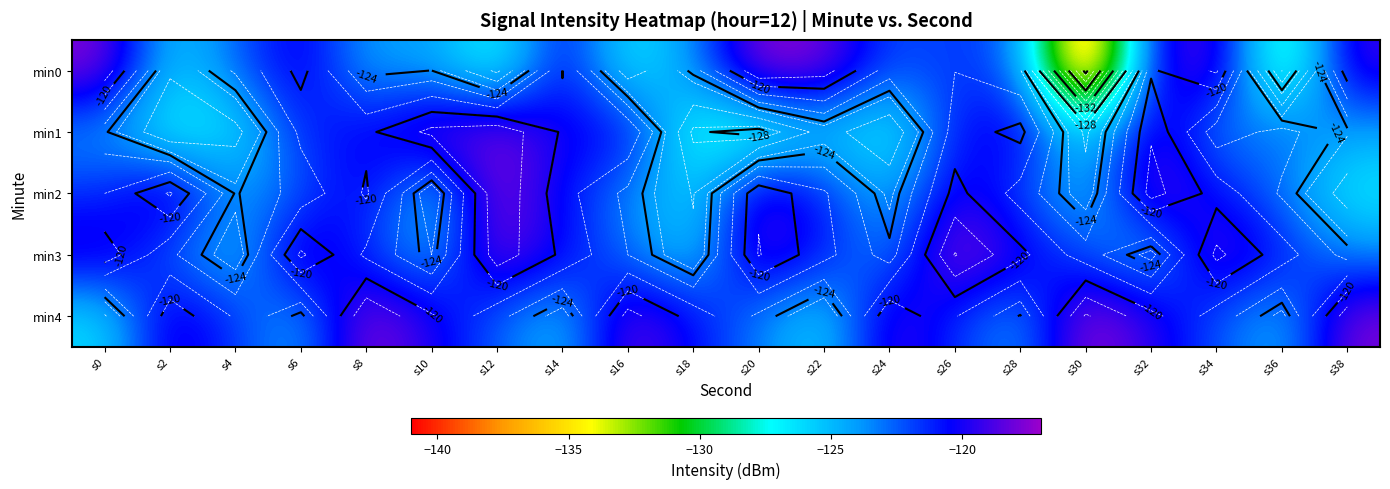

Is the value of min3 at s26 greater than the value of min0 at s28?

Yes